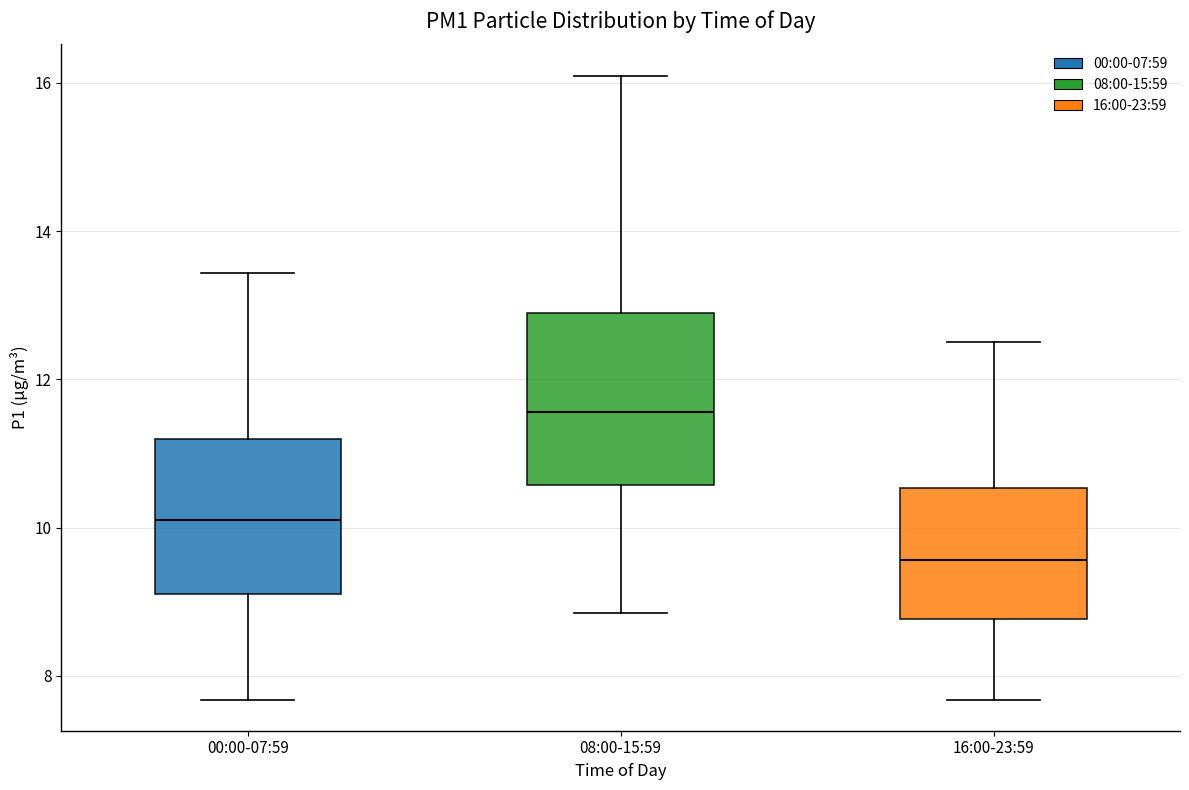

Reading left to right, read every box against the y-axis: the position of its median line, the range the box covers, and the ends of its whiskers. The values are not printed on the chart, so give them approximately, as read against the axis.

00:00-07:59: median 10.2, box 9.0 to 11.2, whiskers 7.6 to 13.4
08:00-15:59: median 11.6, box 10.6 to 13.0, whiskers 8.8 to 16.2
16:00-23:59: median 9.6, box 8.8 to 10.6, whiskers 7.6 to 12.6